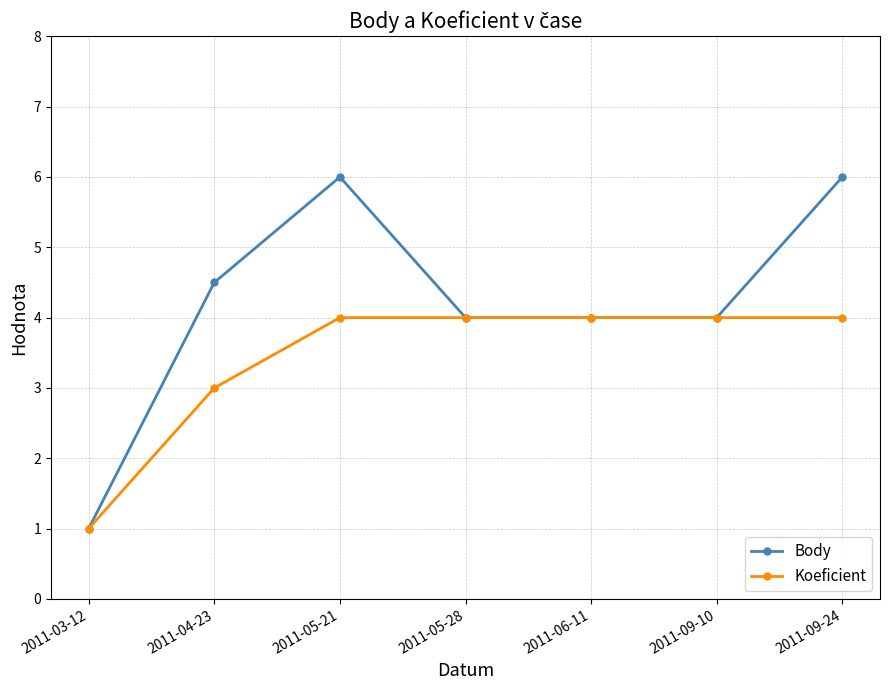

The value of Koeficient at 2011-09-24 is 6.1. True or false?

False